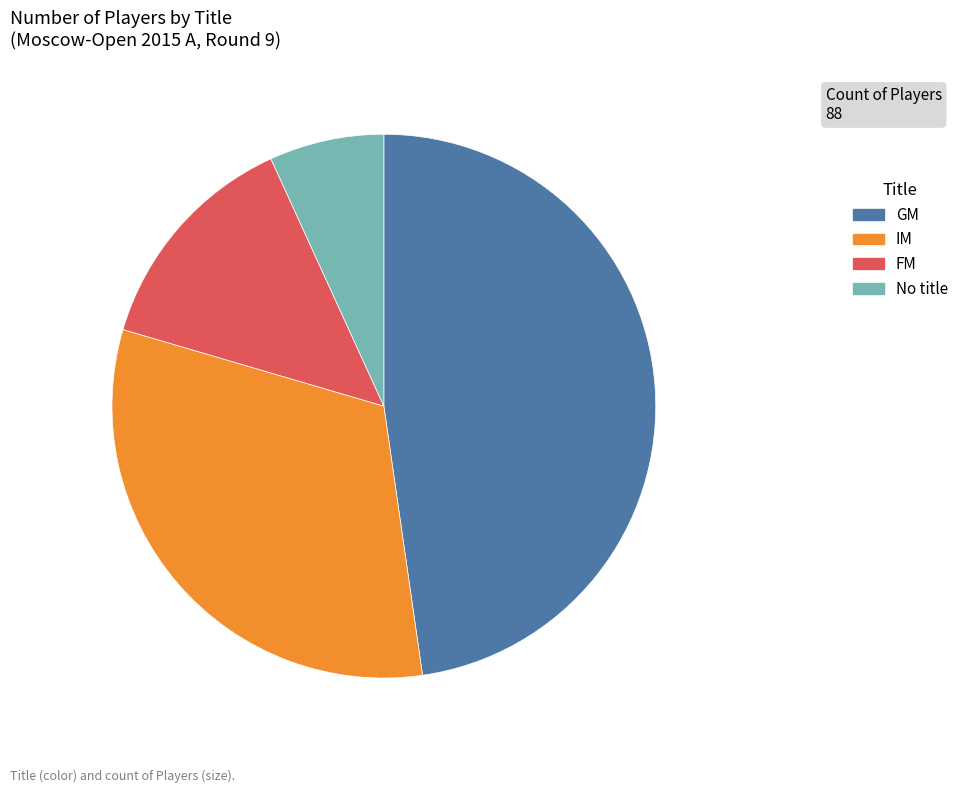

Rank the categories by value from highest to lowest.

GM, IM, FM, No title